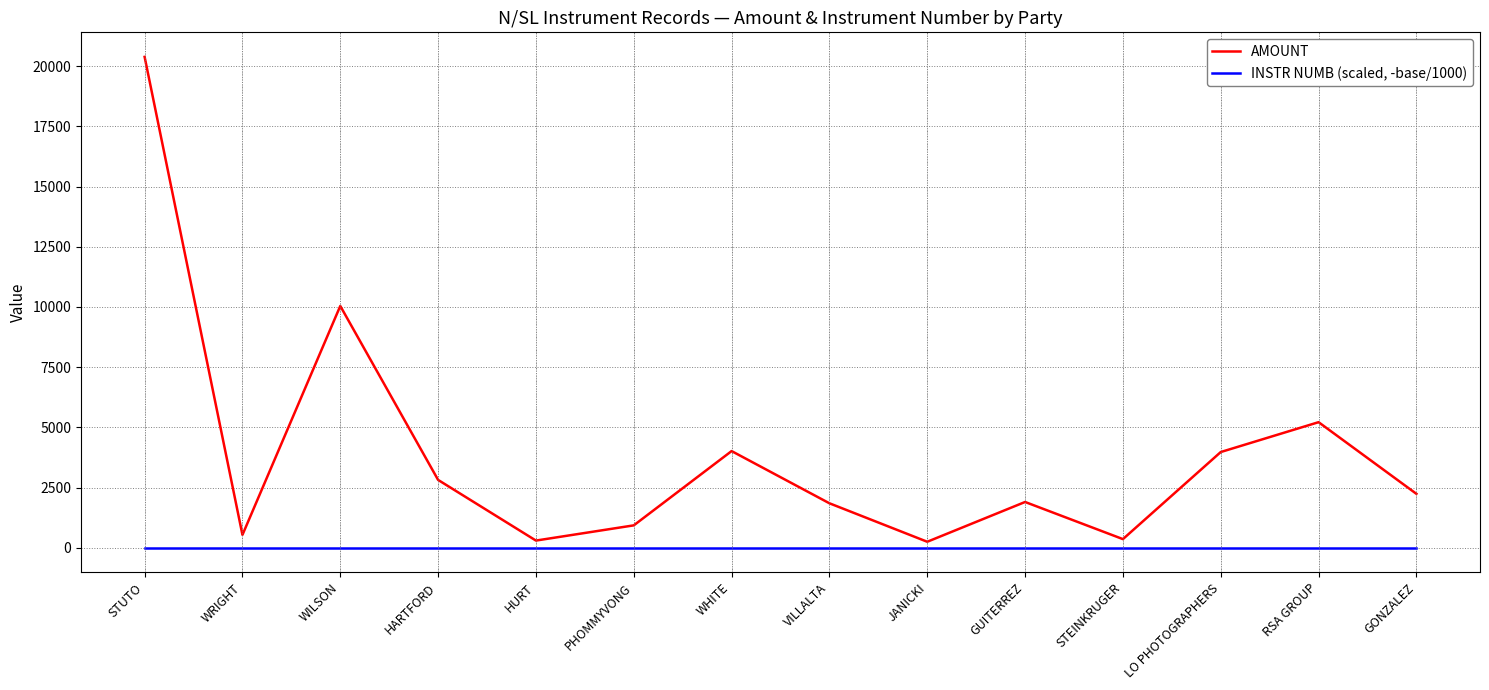

Which category has the highest value in the AMOUNT series?

STUTO